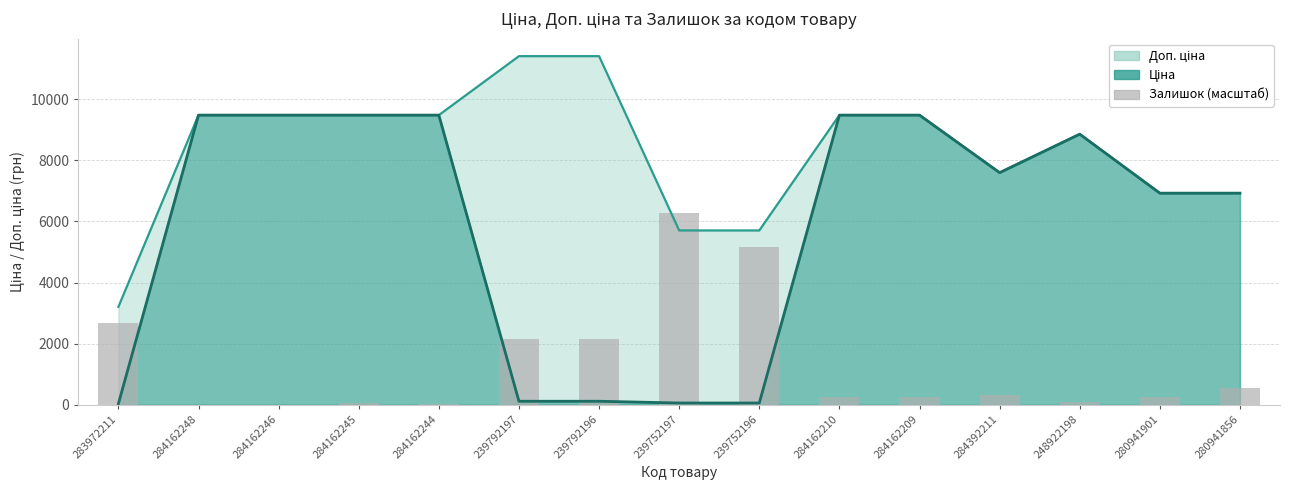

Reading left to right, extract all data points from this chart.

2670.4	0.0	0.0	59.3	14.8	2143.8	2151.2	6268.1	5177.7	237.4	244.8	319.0	81.6	244.8	534.1